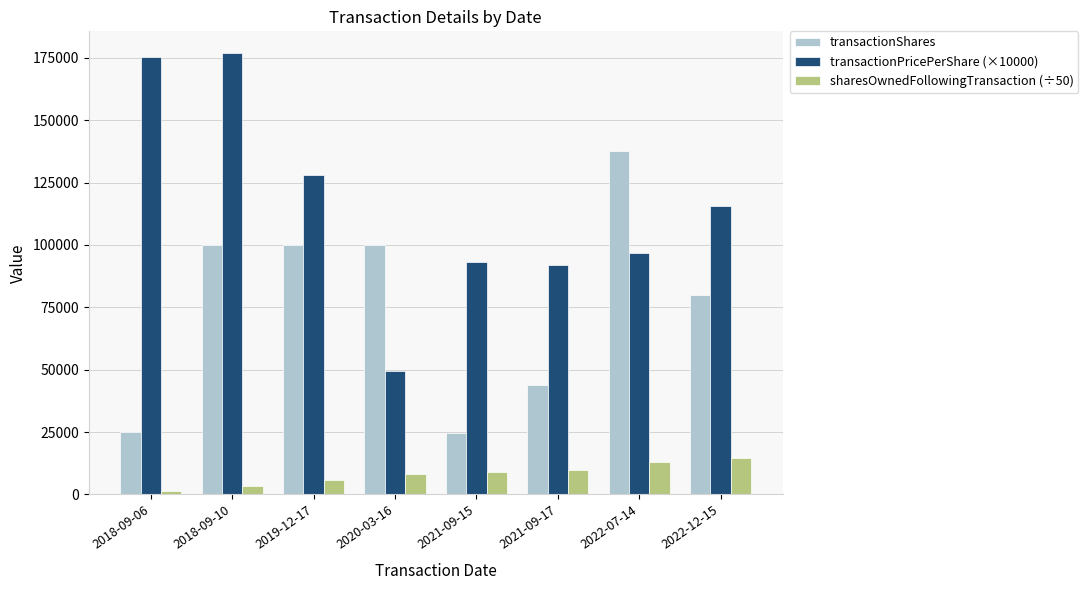

What is the difference between the highest and lowest values at 2022-12-15?

100982.2